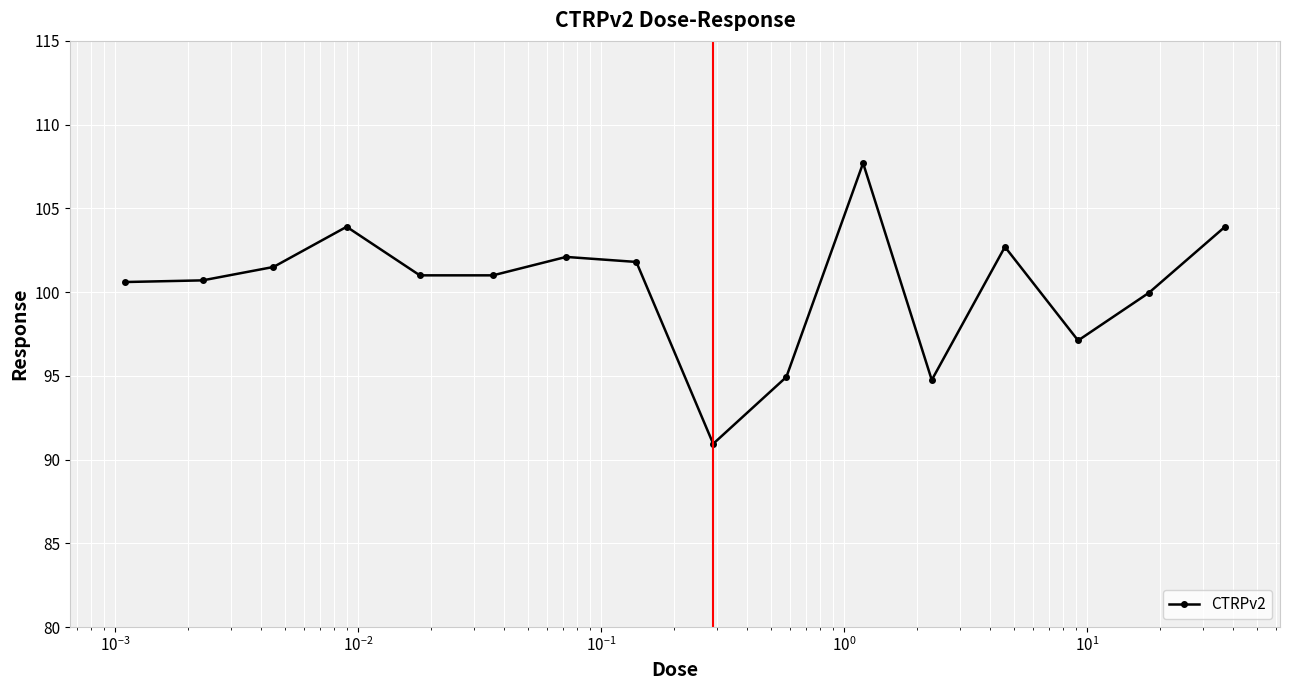

Does the chart have visible grid lines?

Yes